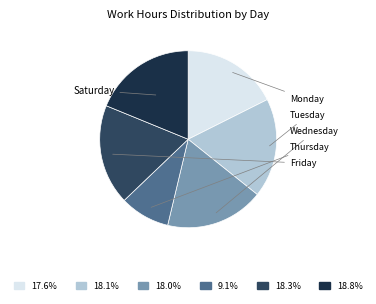

Count the number of slices in the pie.

6